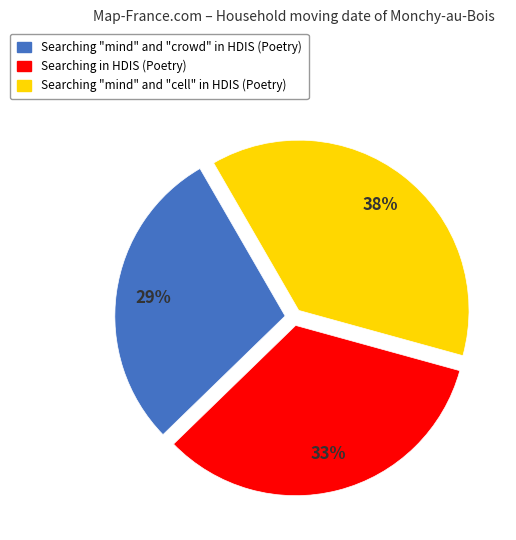

To the nearest percent, what percentage of the pie is Searching "mind" and "crowd" in HDIS (Poetry)?

29%